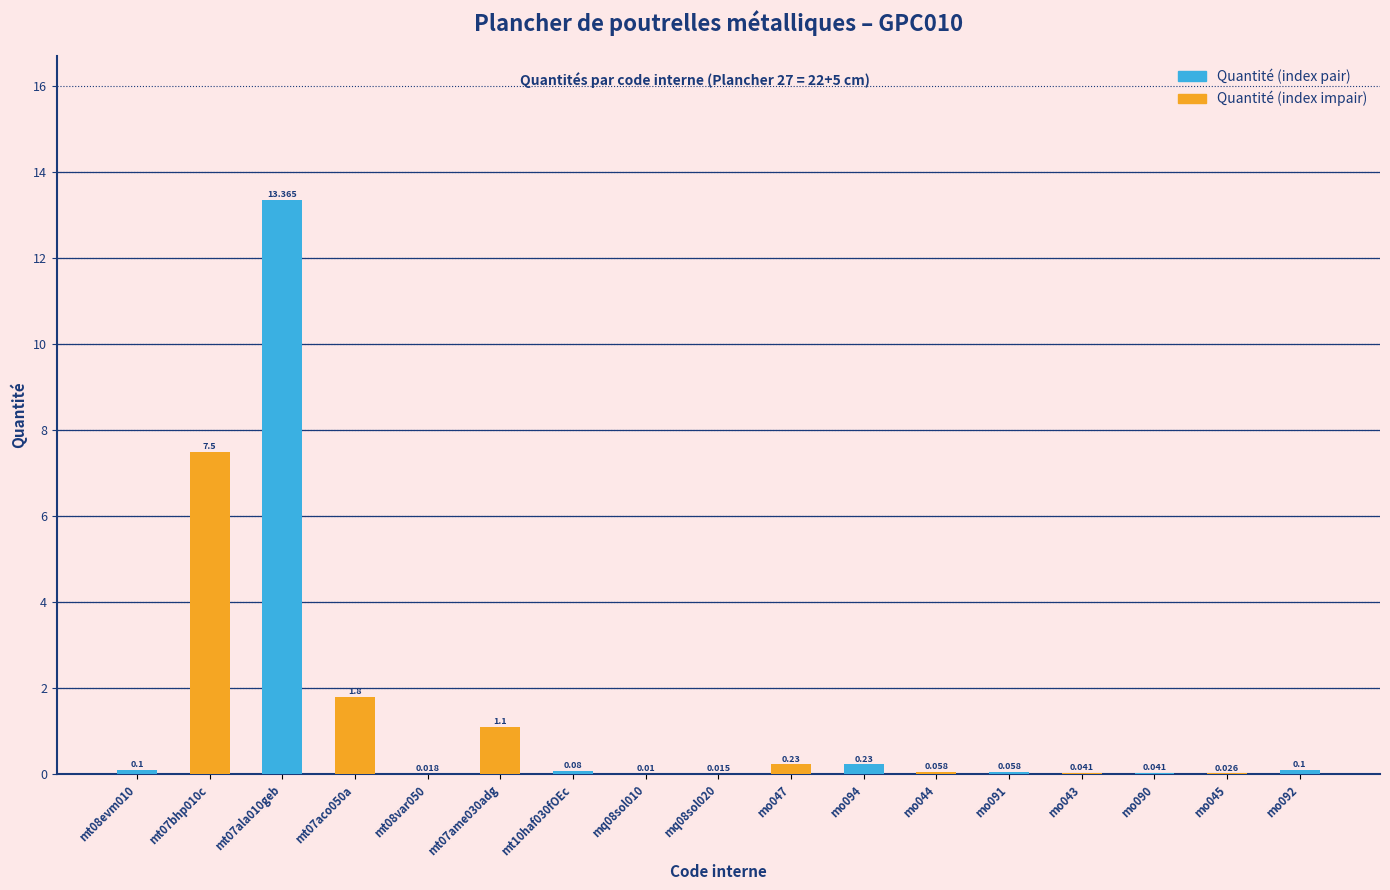

True or false: the data shows 0.4 at mo047.

False